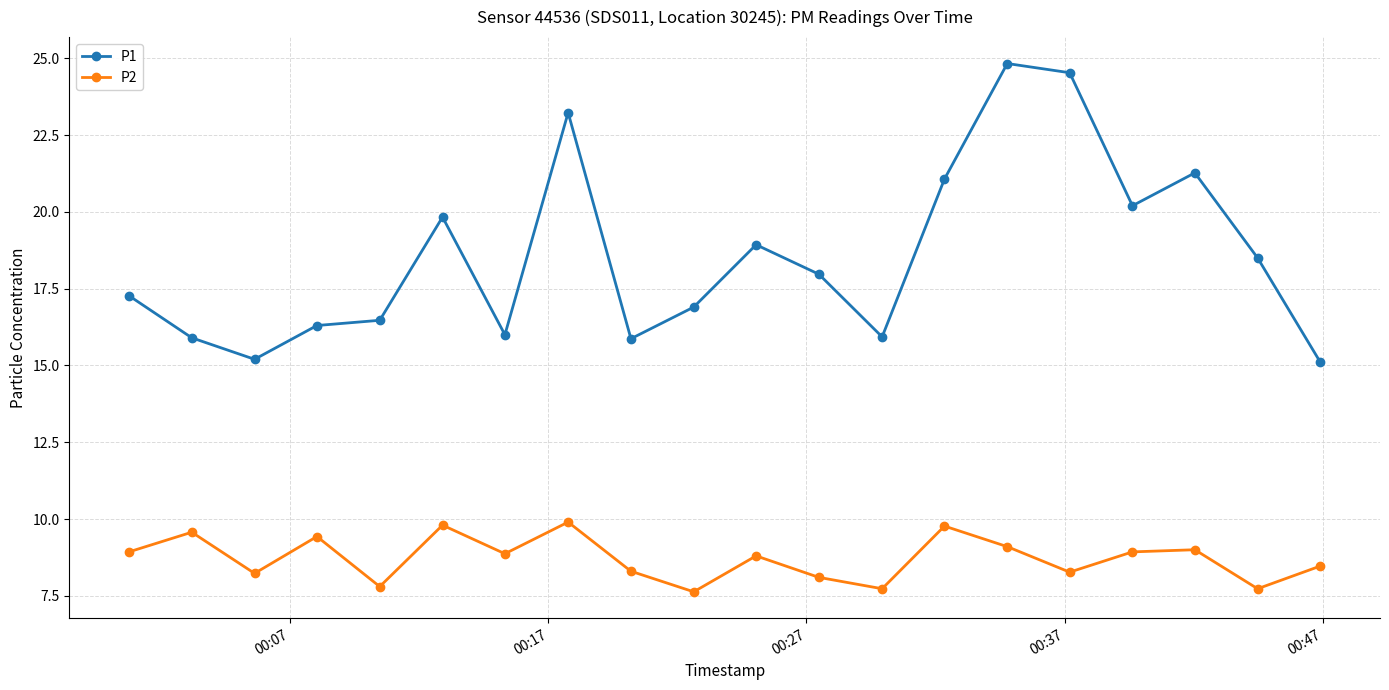

Which series has the largest total across all categories?

P1